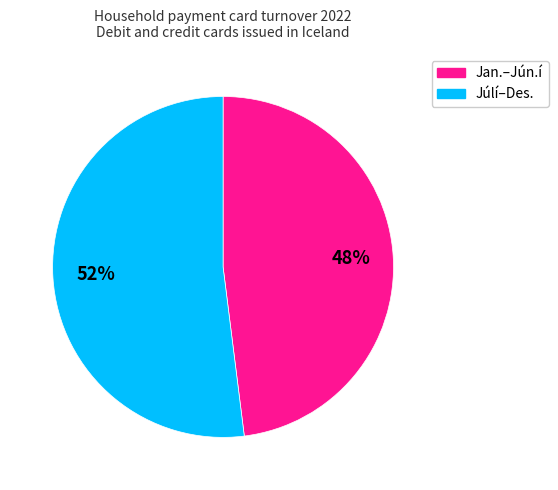

To the nearest percent, what is the average slice percentage?

50%